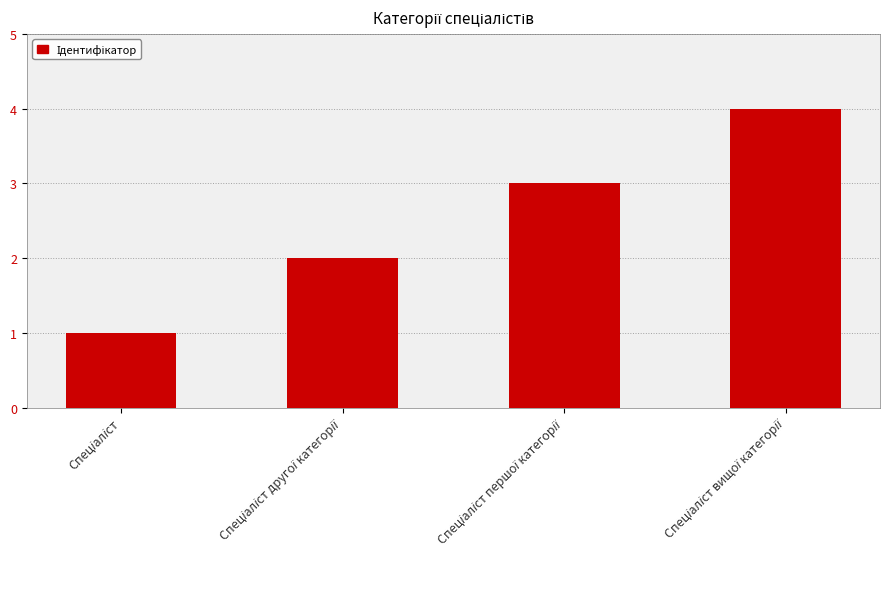

What is the value of the 2nd bar from the left?

2